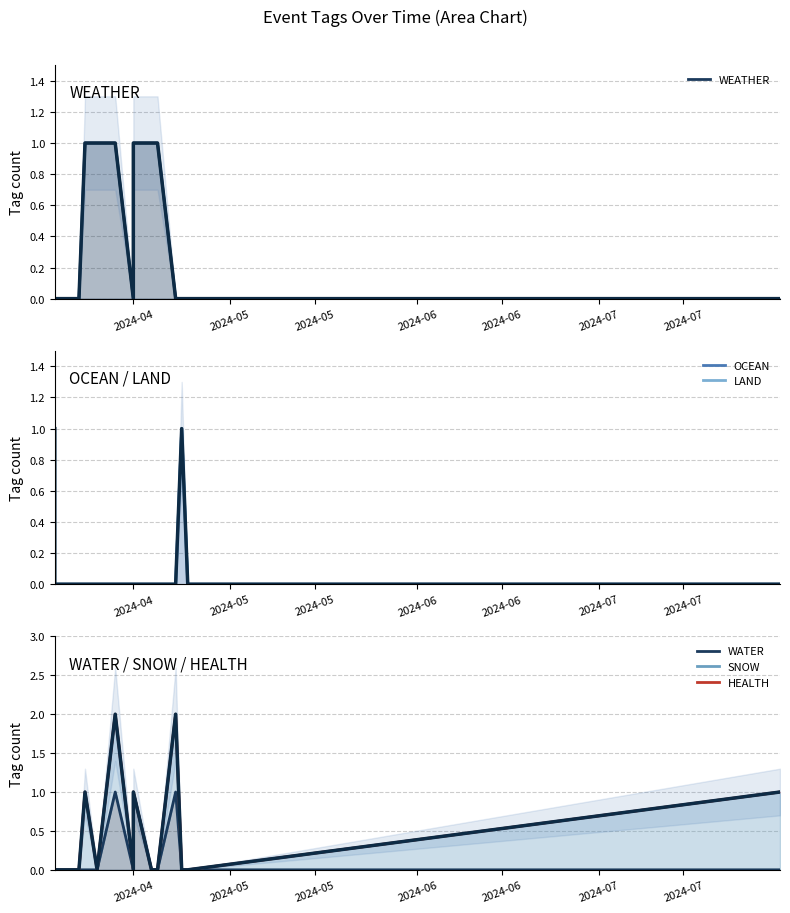

Rank the series at 8 from highest to lowest value.

SNOW, HEALTH, WEATHER, WATER, OCEAN, LAND